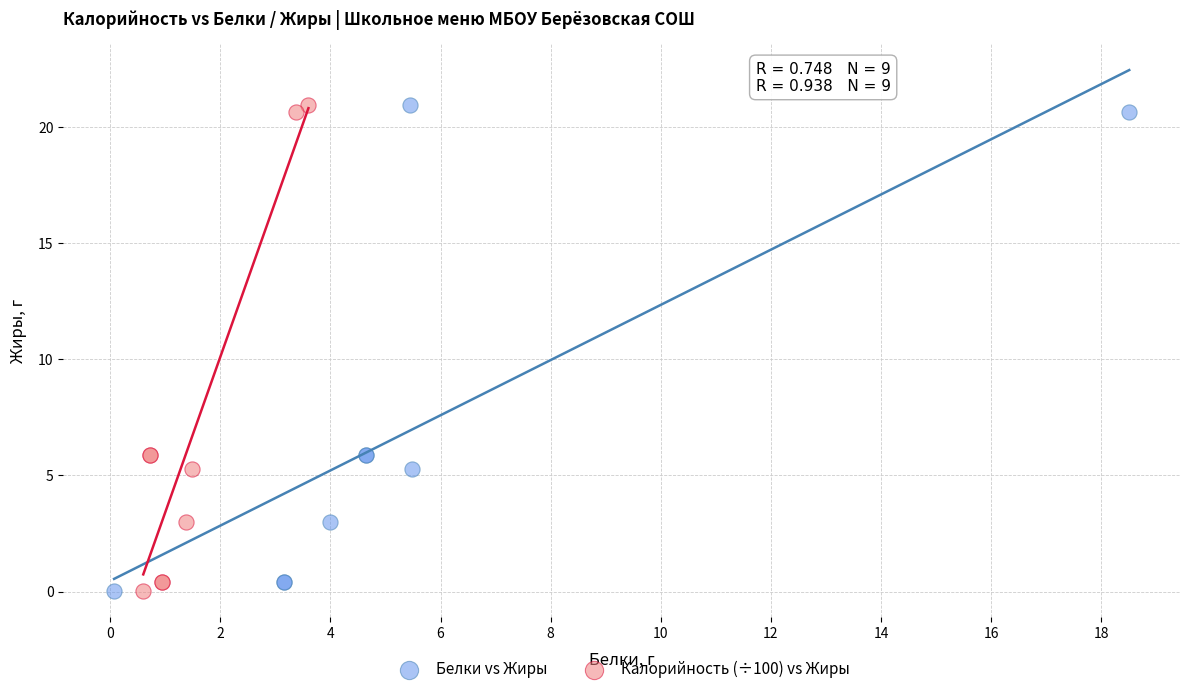

What are all the series names shown in the legend?

Белки vs Жиры, Калорийность (÷100) vs Жиры